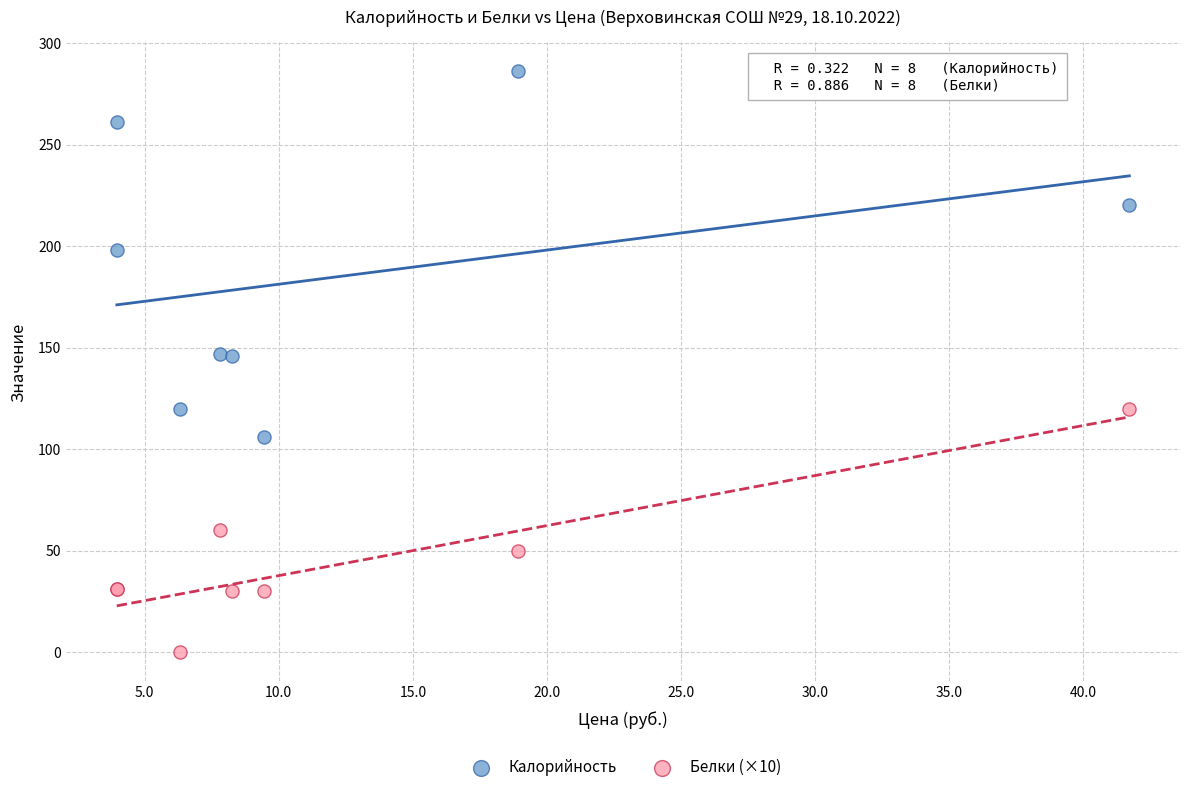

Which series has the largest Y range (max minus min)?

Калорийность